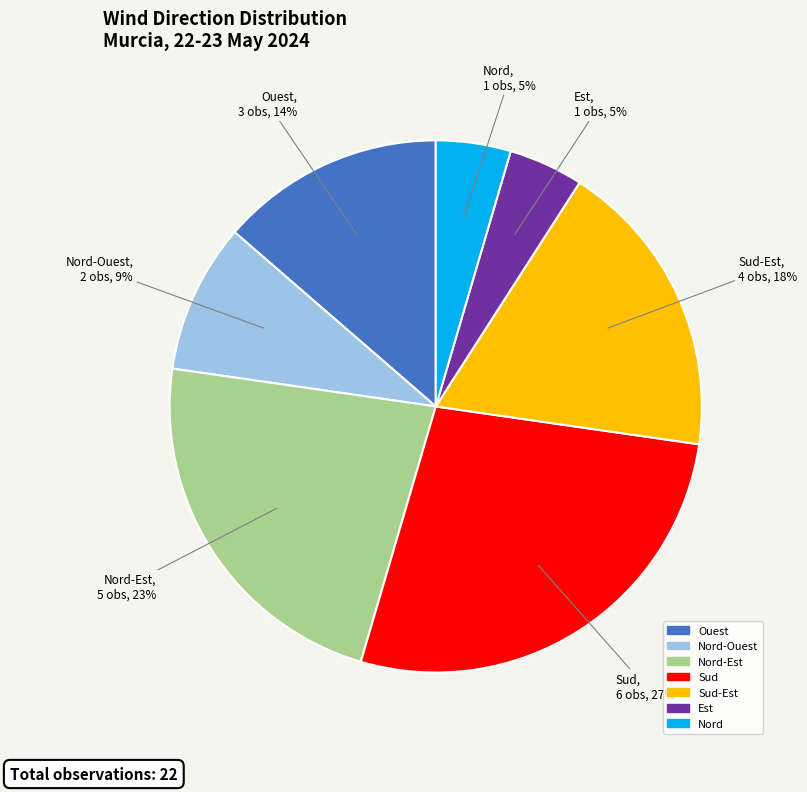

Does any single category account for the majority?

No